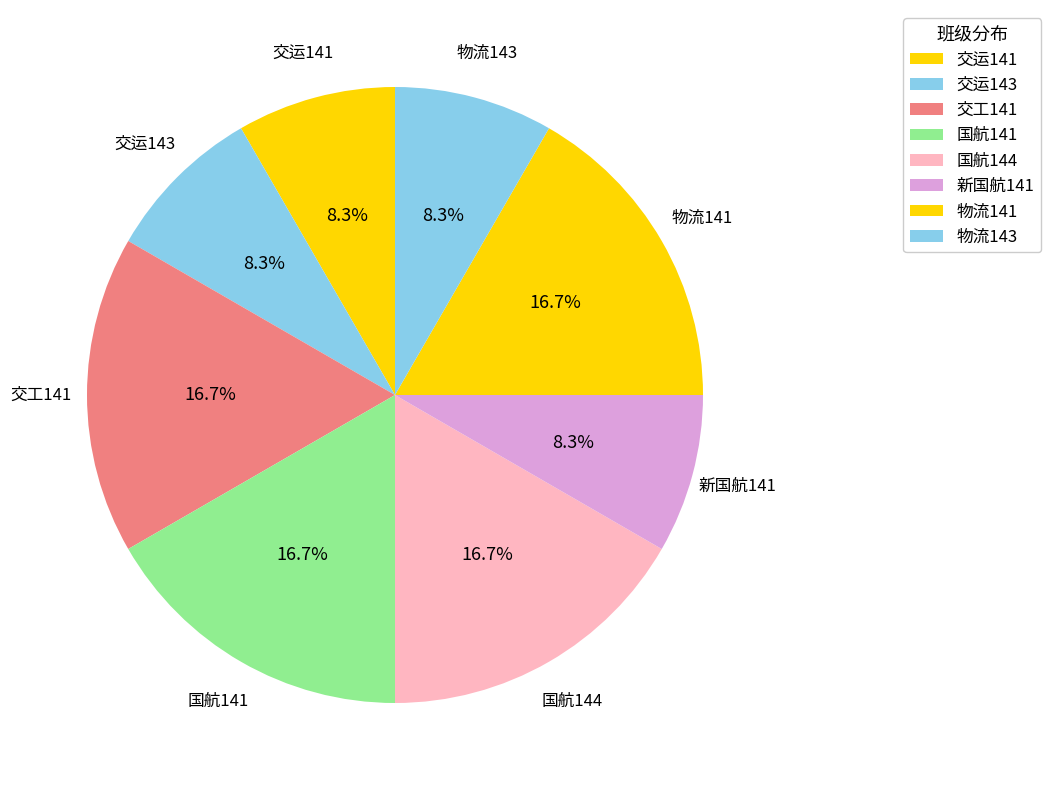

To the nearest percent, what percentage of the pie is 新国航141?

8%